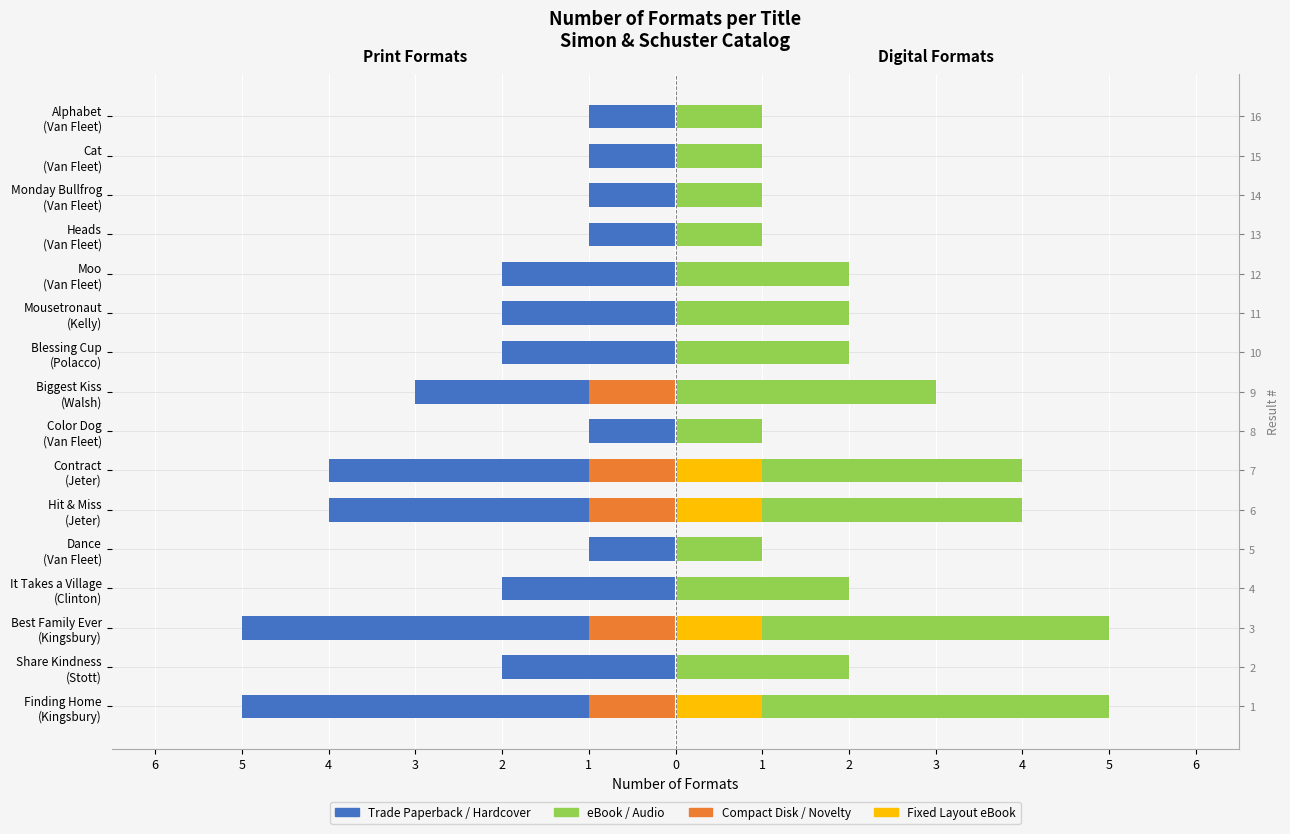

Count the Fixed Layout eBook values in the range 0 to 1.

16